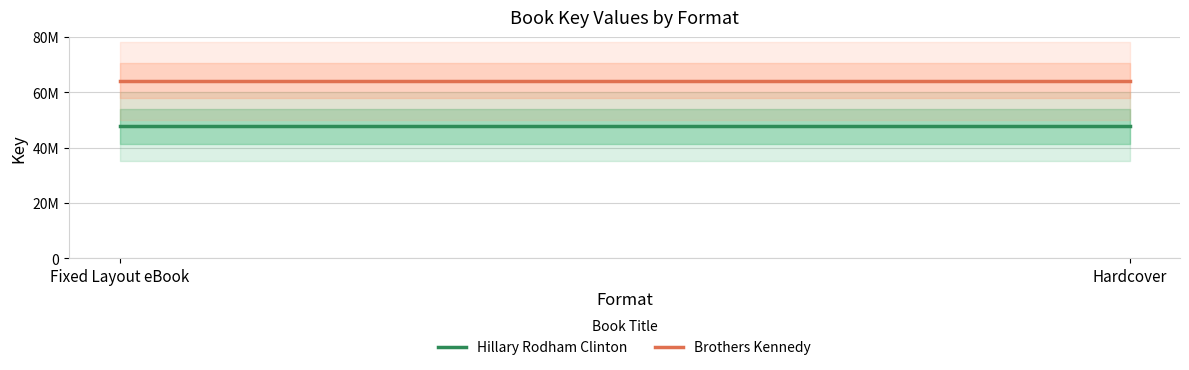

What is the label of the 1st point from the left?

Fixed Layout eBook